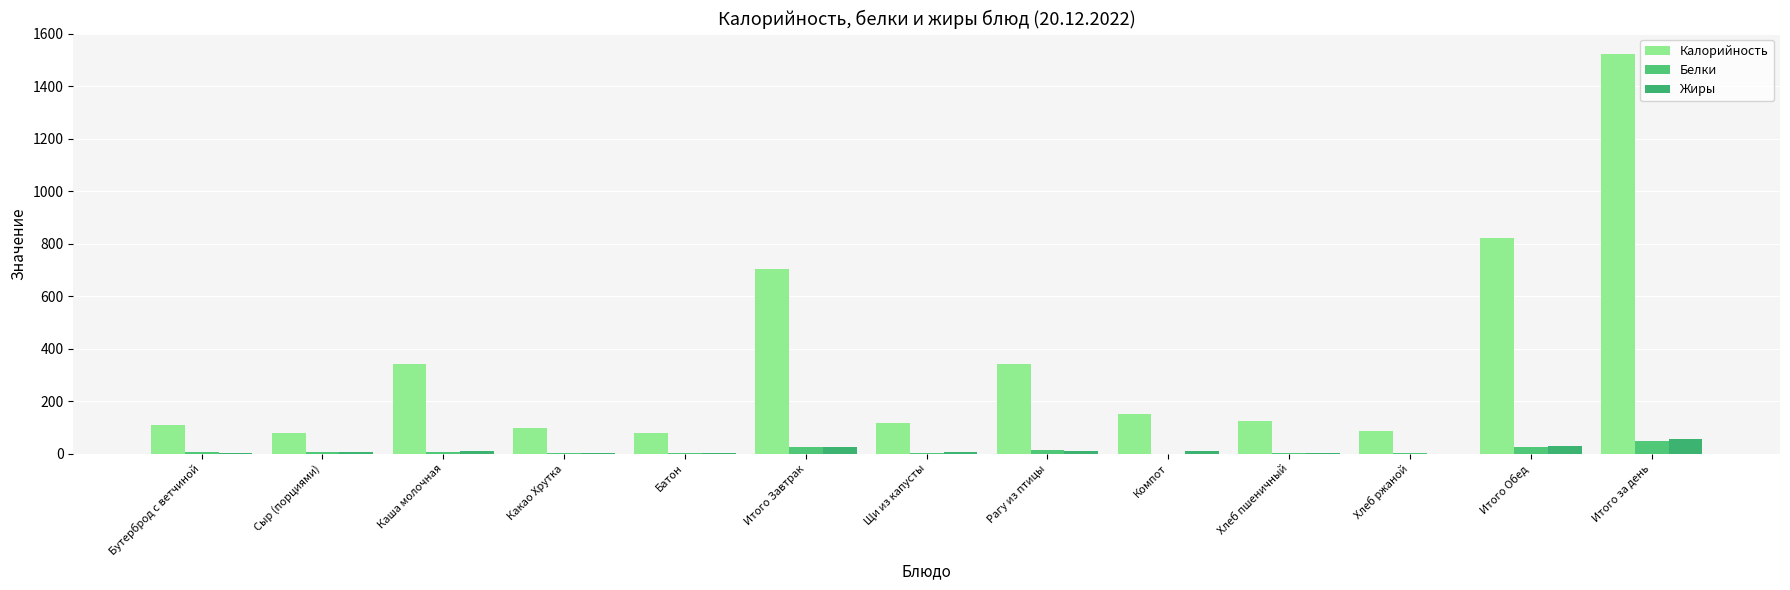

Rank the series by their maximum value, from lowest to highest.

Белки, Жиры, Калорийность